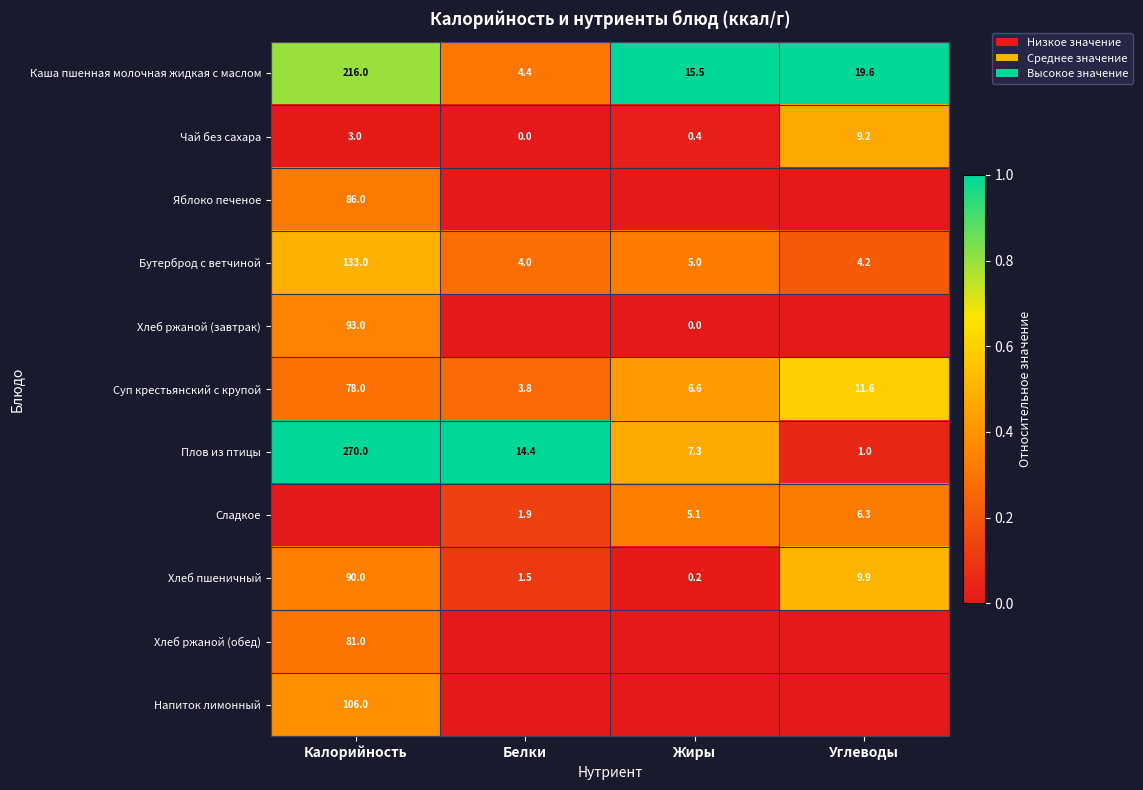

What is the difference between the Чай без сахара values at Калорийность and Углеводы?

6.2